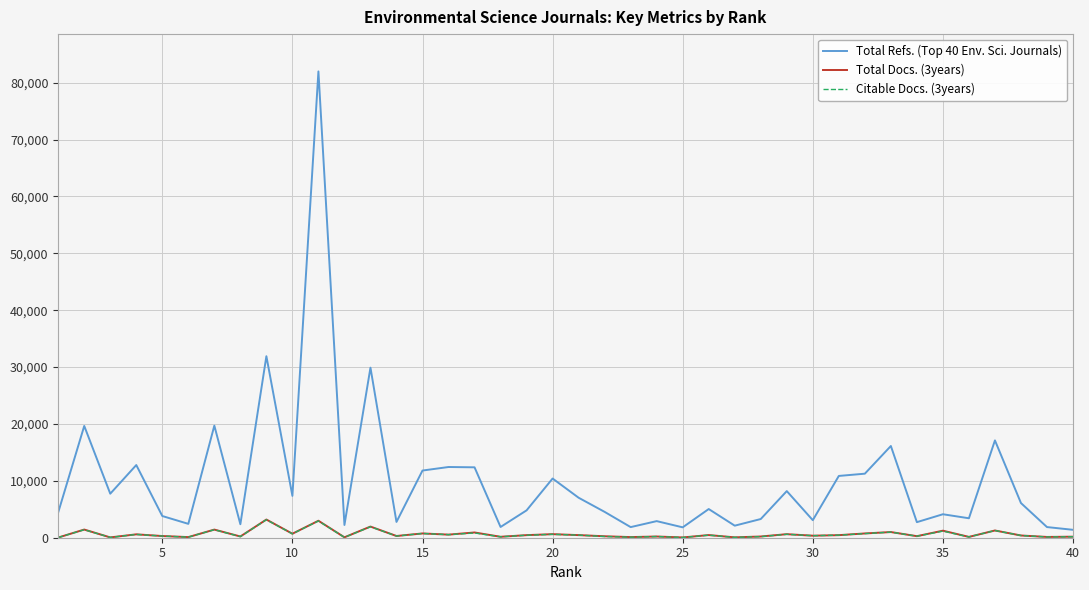

Which series has the largest range (max minus min)?

Total Refs. (Top 40 Env. Sci. Journals)